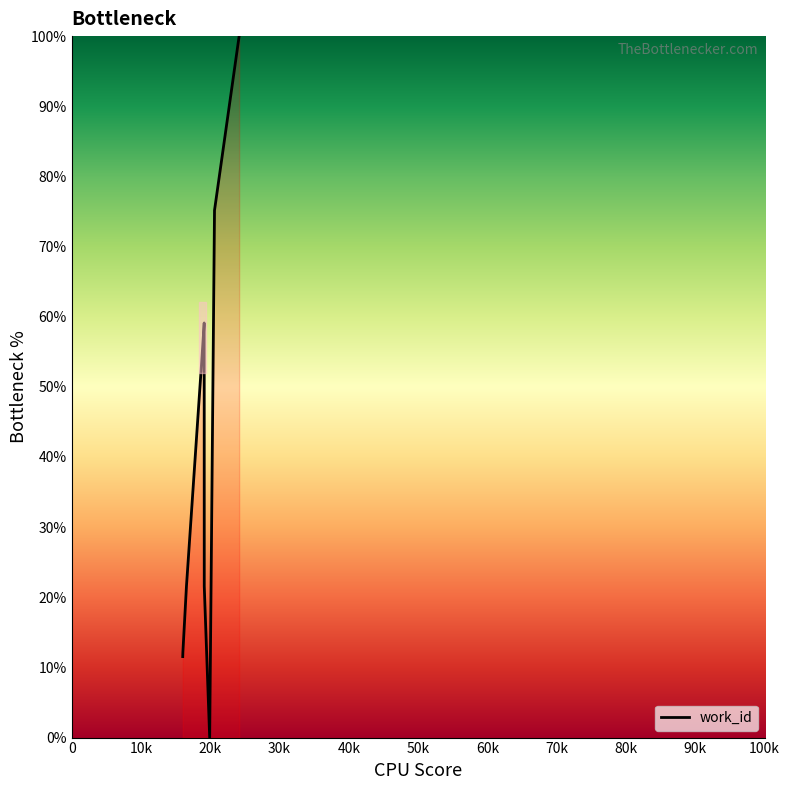

What is the difference between the maximum and minimum values?

100.0